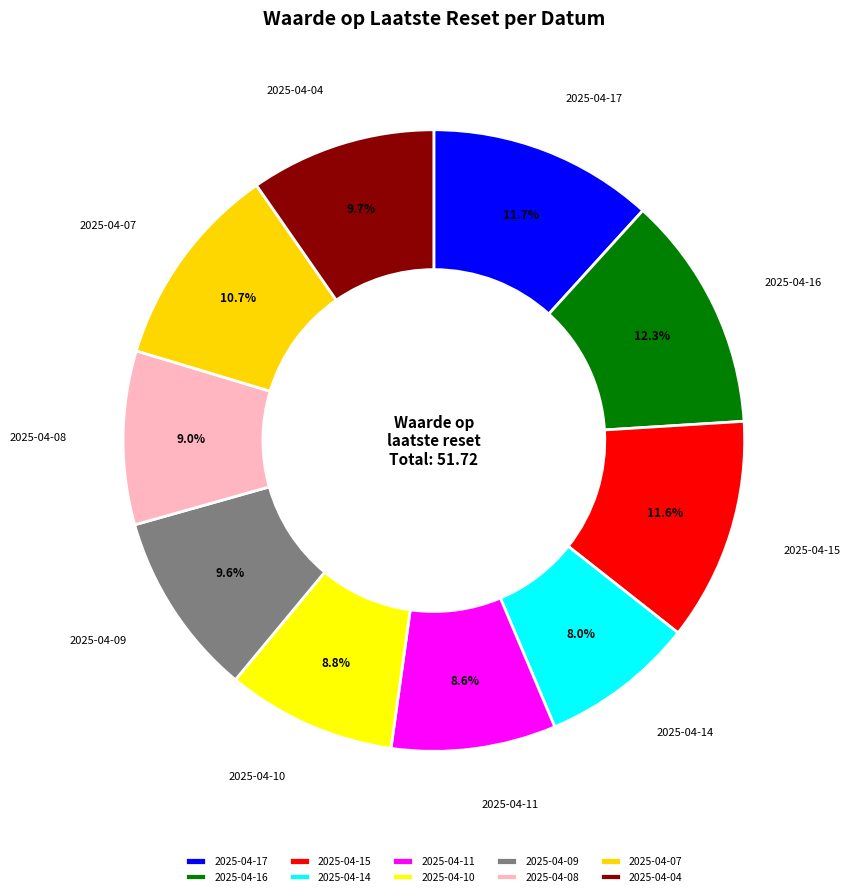

The 2025-04-16 slice represents 18% of the pie. True or false?

False